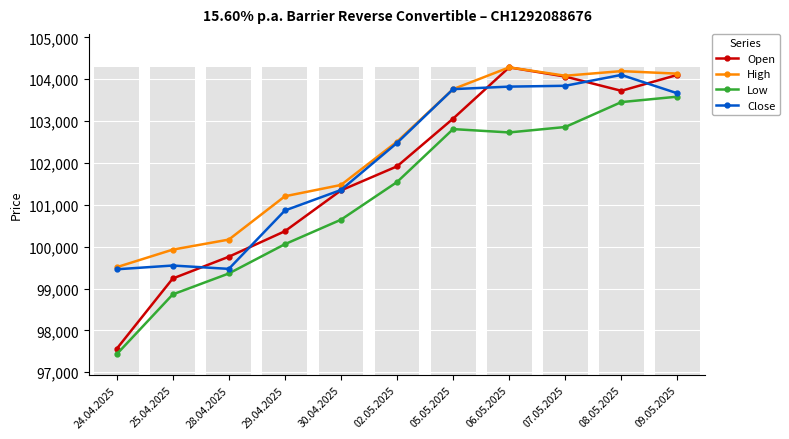

What position from the left is 06.05.2025?

8